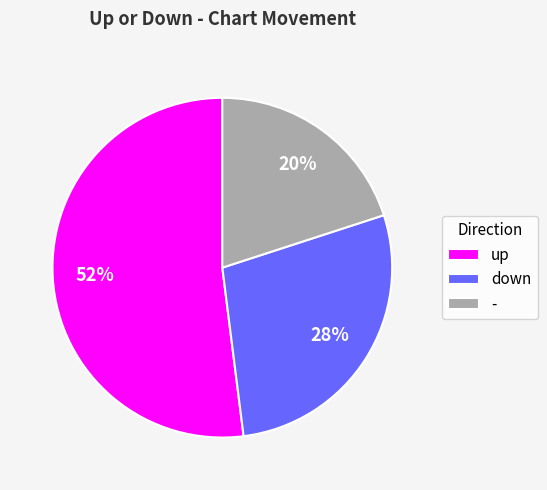

Which slice is the smallest?

-